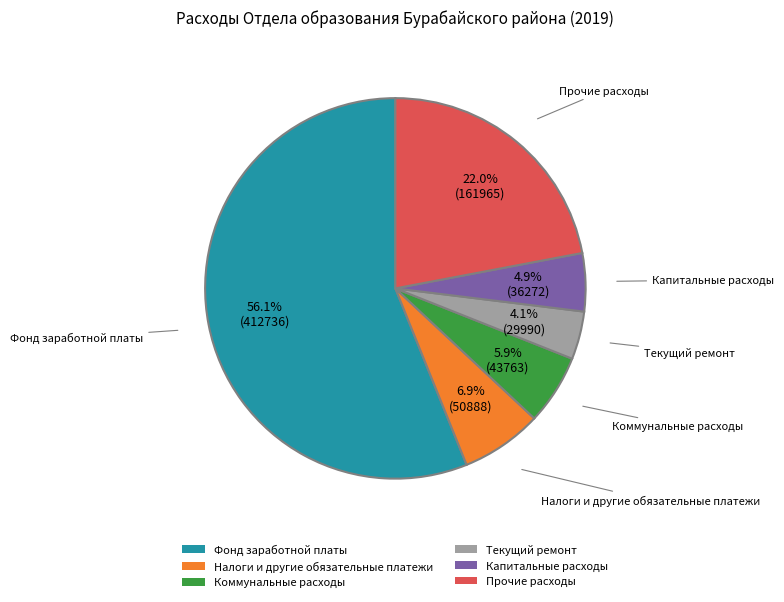

Count the number of slices in the pie.

6